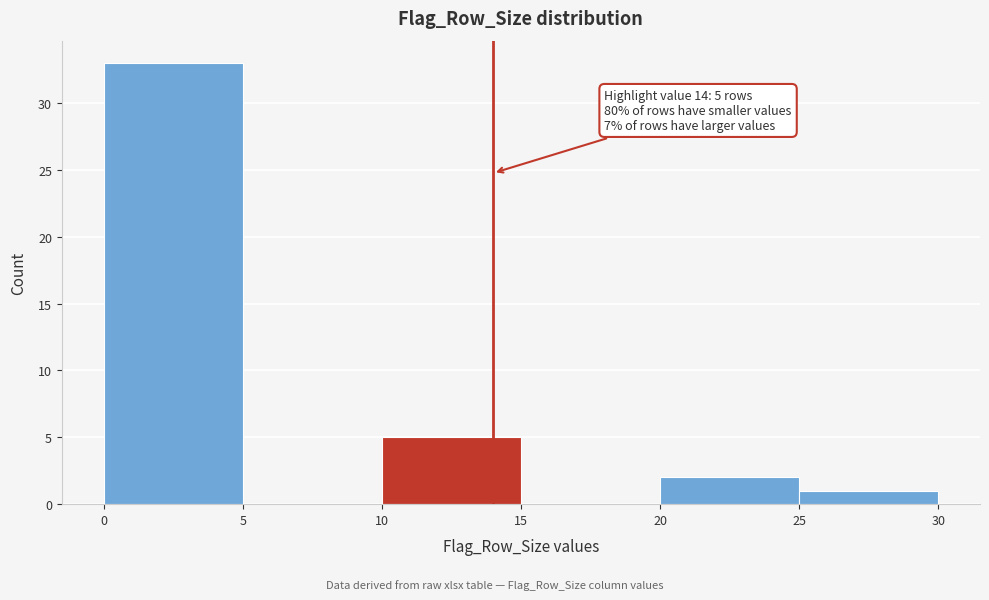

Over which range of the x-axis is the bar tallest?

0 to 5